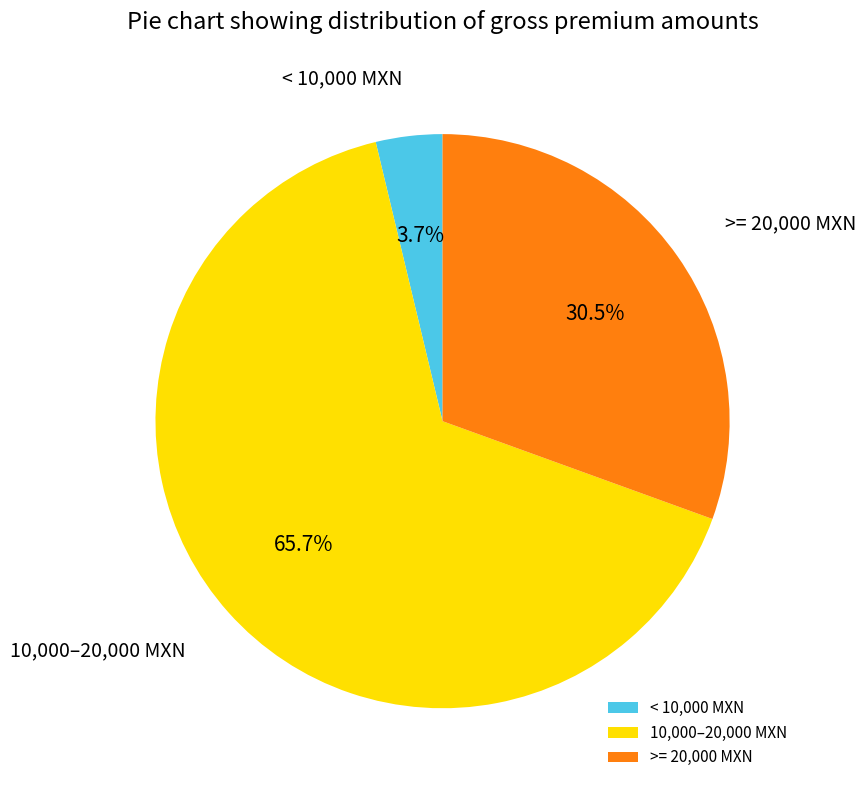

To the nearest percent, what is the average slice percentage?

33%